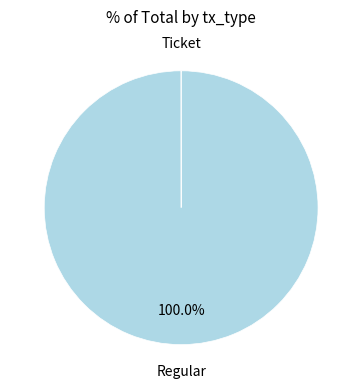

Does any single category account for the majority?

Yes